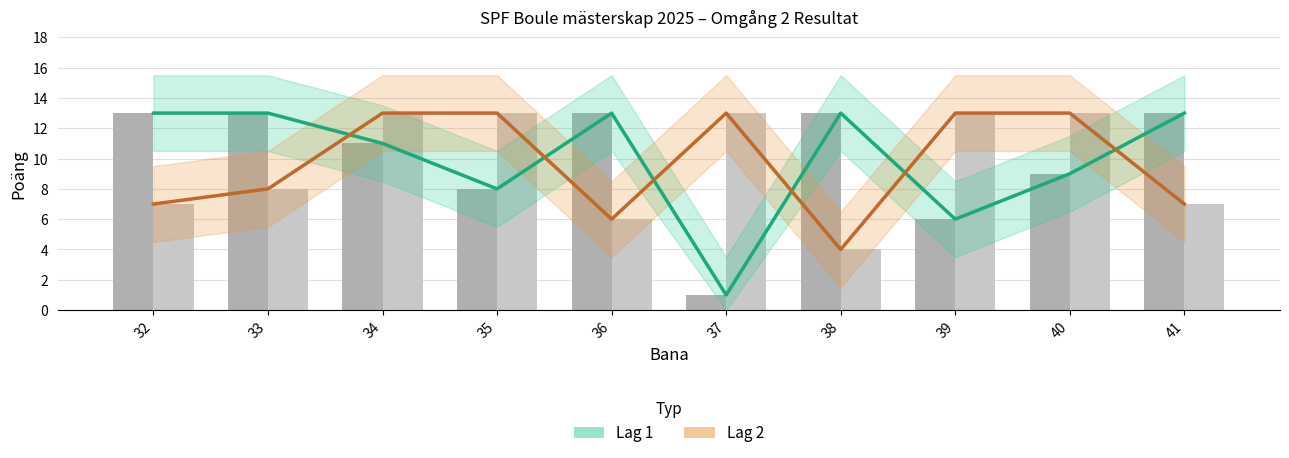

What is the difference between the second highest and minimum values in the Lag 2 (linje) series?

9